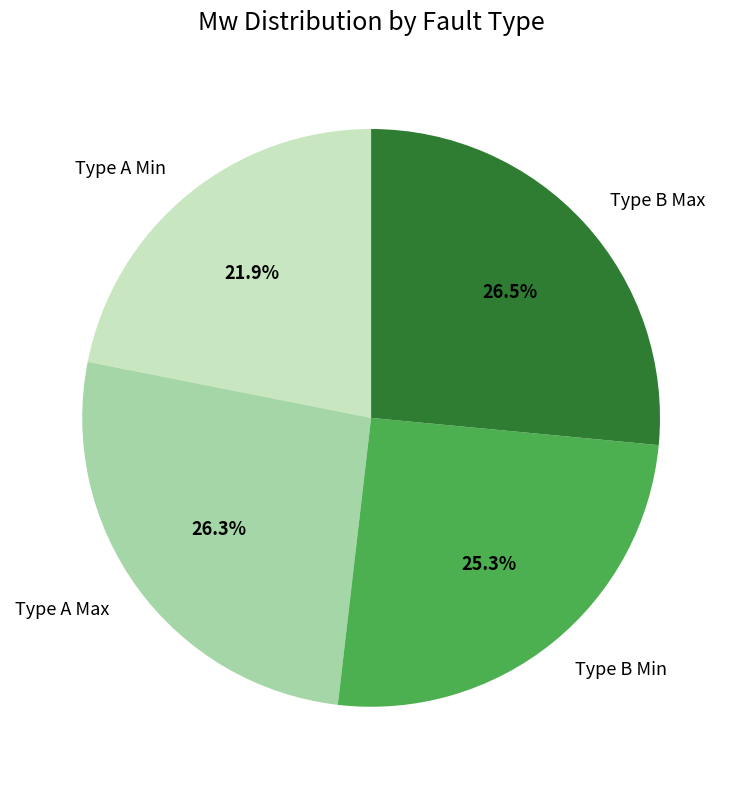

How much of the chart is everything except Type B Min?

74.7%